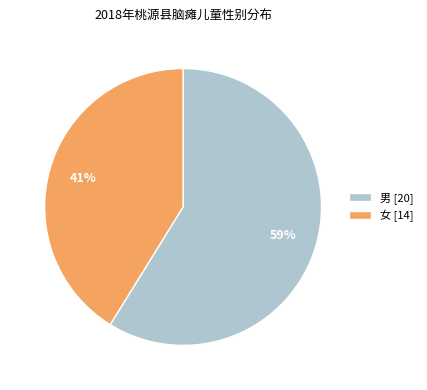

Which slice represents more than half of the pie?

男